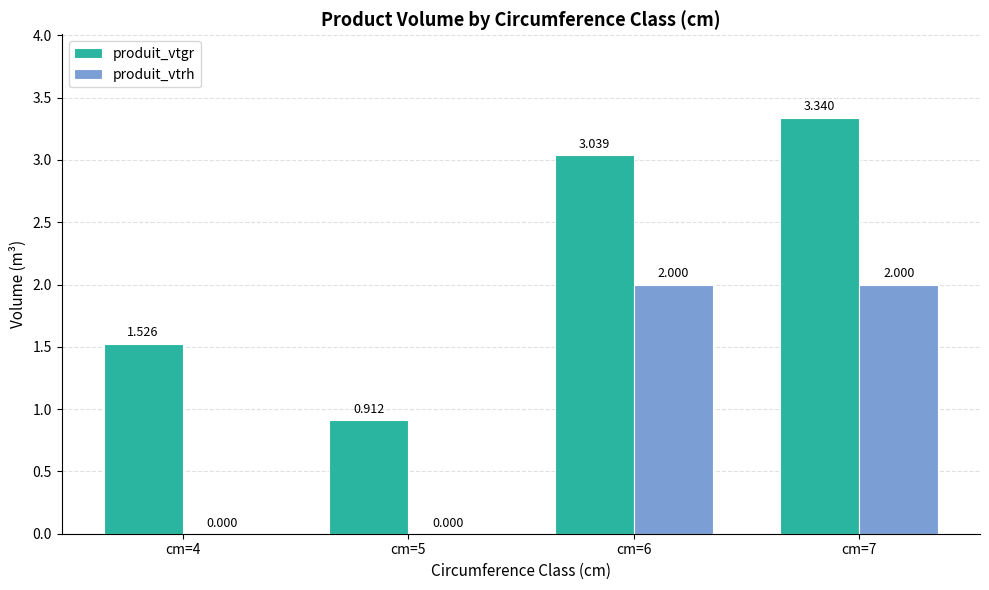

Does the chart contain stacked bars?

No